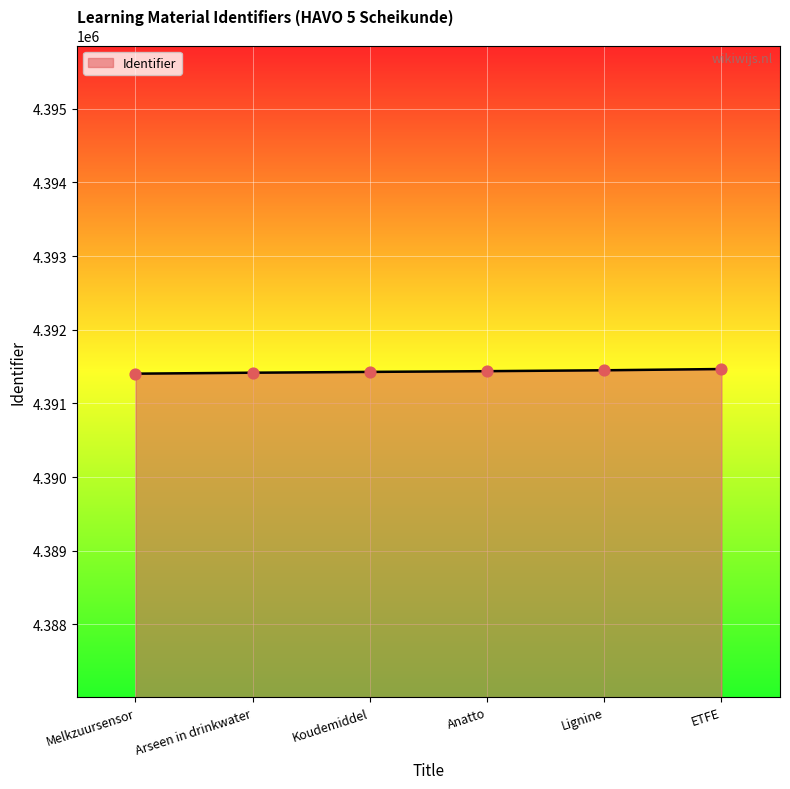

What is the ratio of the value at Anatto to the value at Melkzuursensor?

1.0